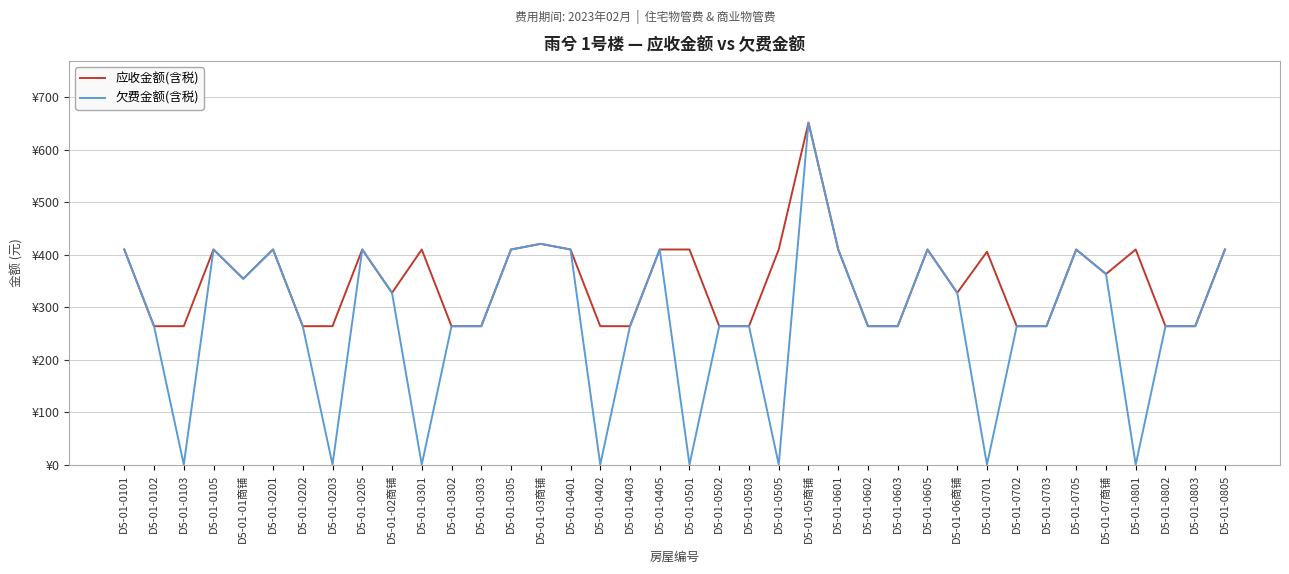

What are all the series names shown in the legend?

应收金额(含税), 欠费金额(含税)